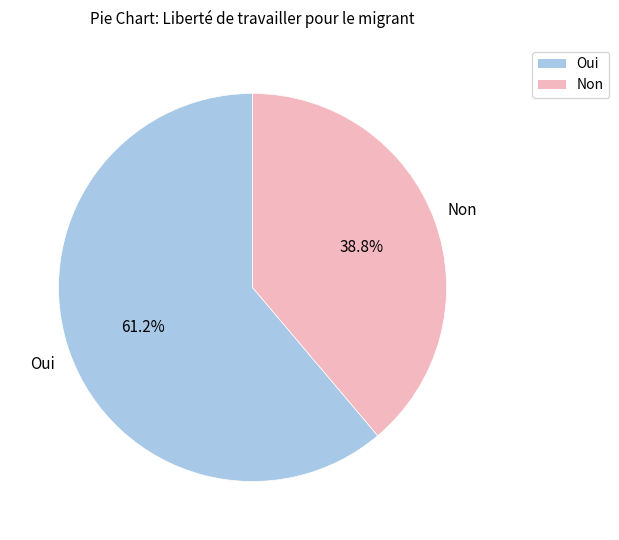

Does Oui account for over 50% of the chart?

Yes